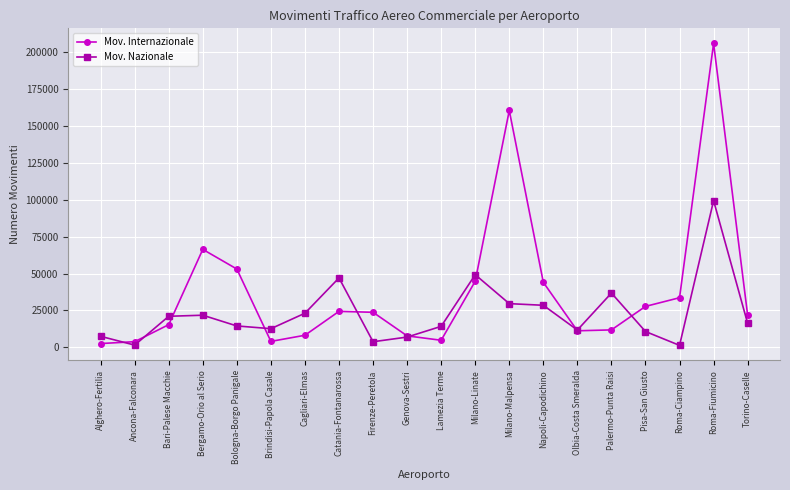

True or false: Mov. Internazionale has more than 1 interior local peaks.

True